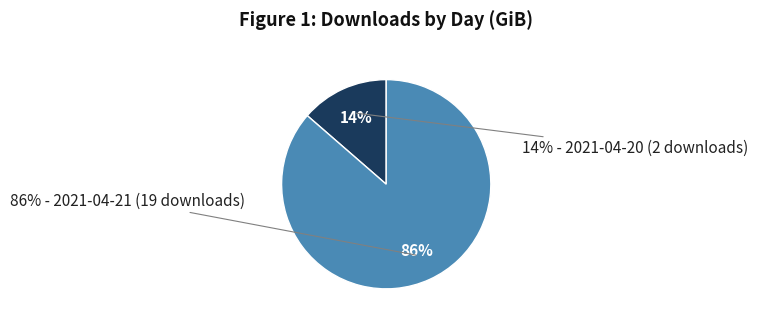

The 2021-04-21 (19 downloads) slice represents 77% of the pie. True or false?

False